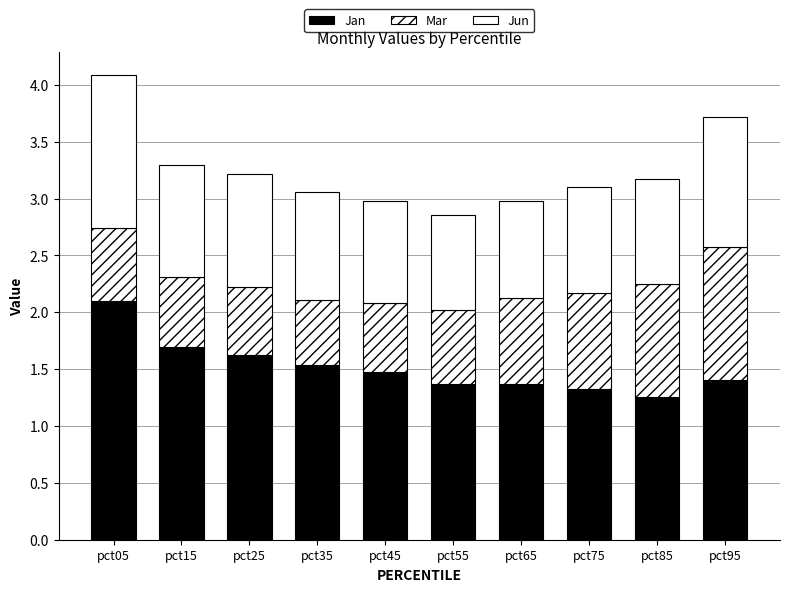

True or false: Mar has a value of 1.3 at pct75.

False